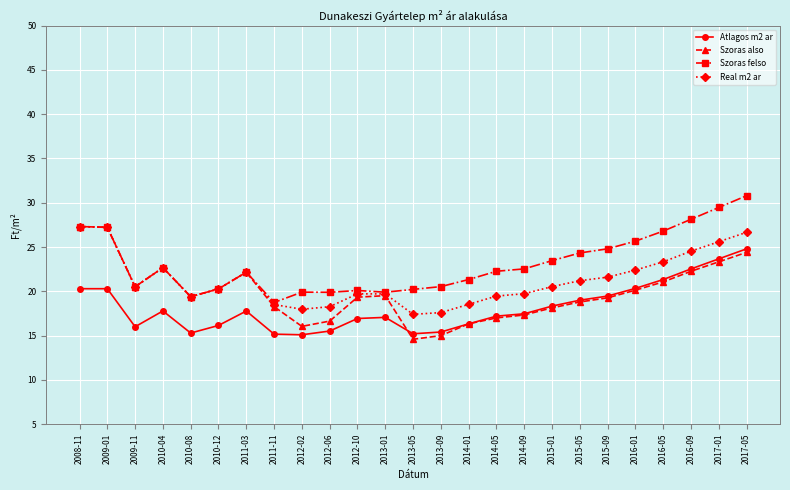

Which category has the lowest value in the Szoras also series?

2013-05